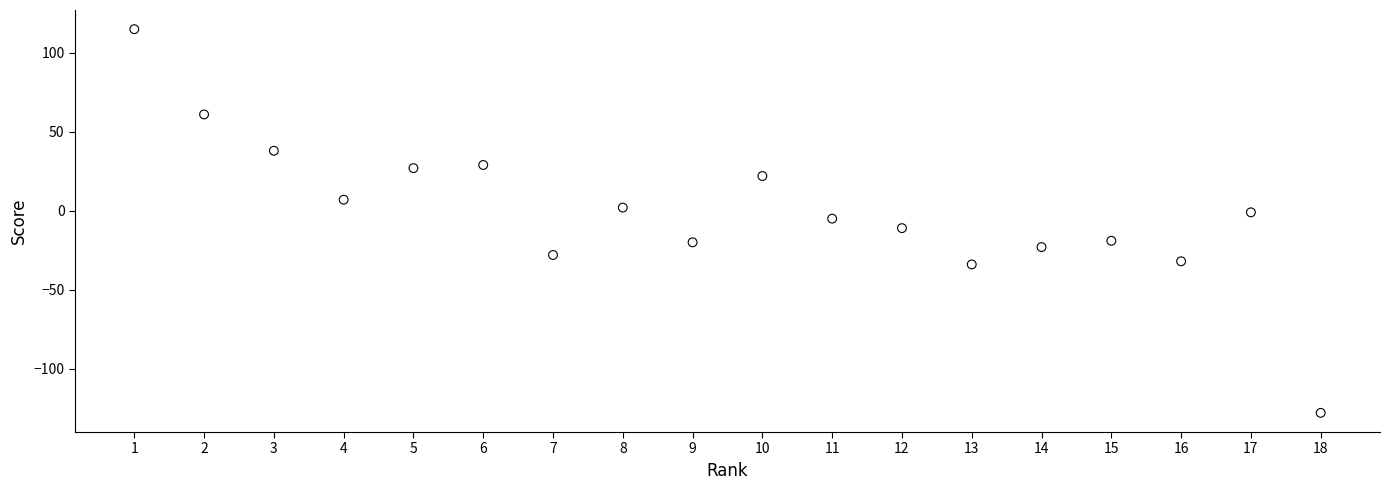

What is the range of X values (max minus min)?

17